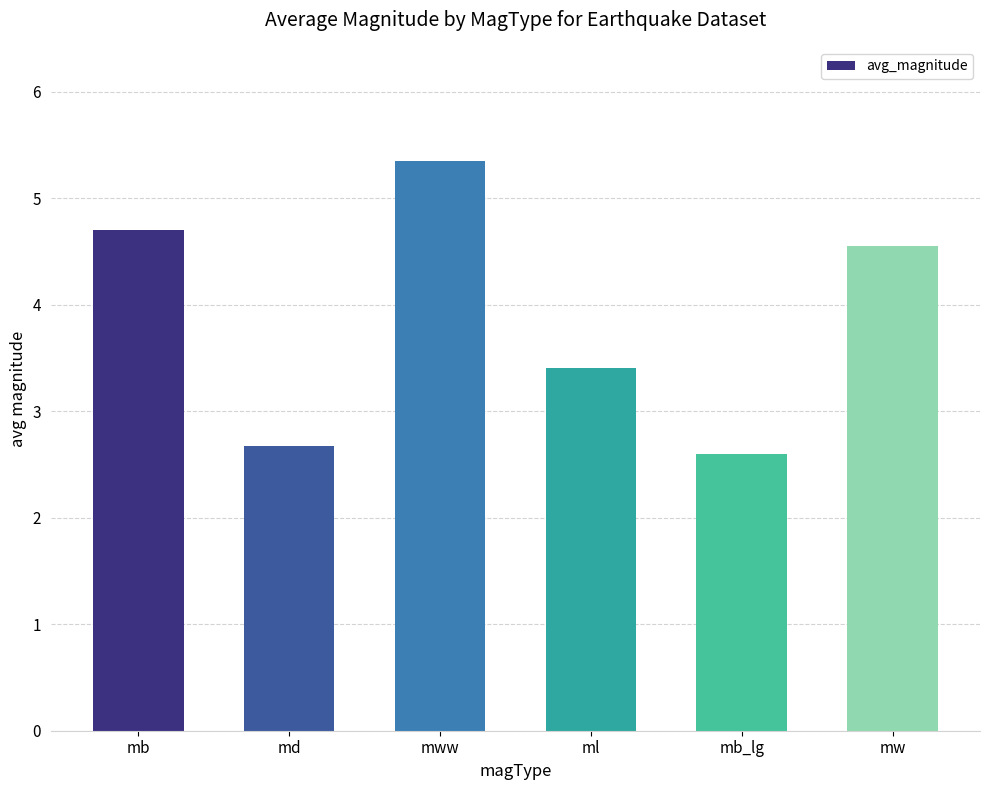

Count the number of values greater than 4.

3